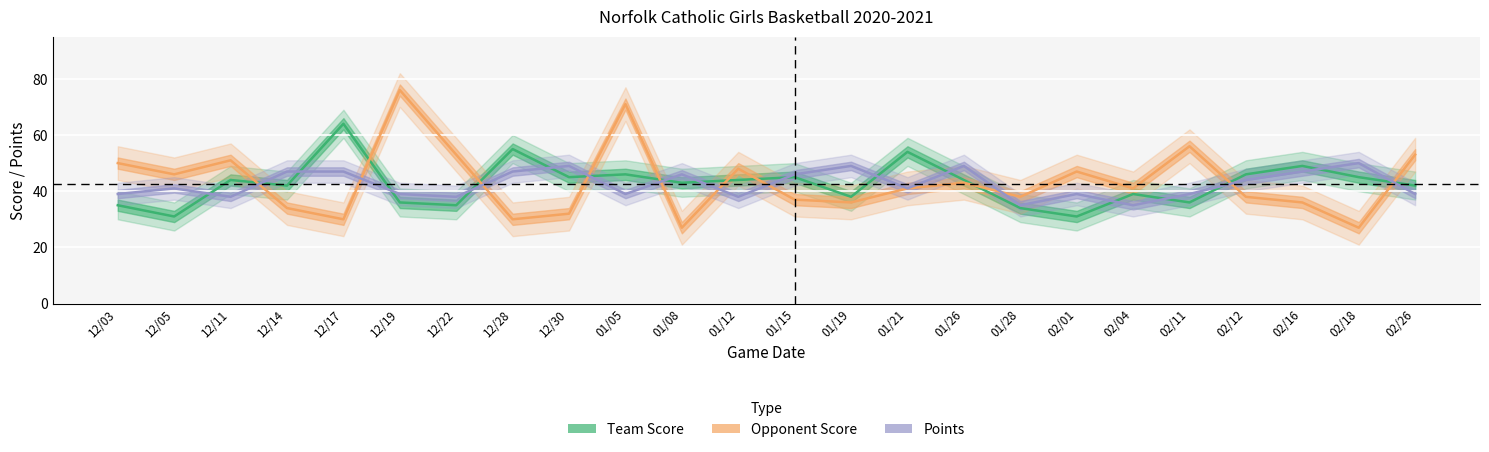

Is it true that Team Score equals 20 at 01/05?

False